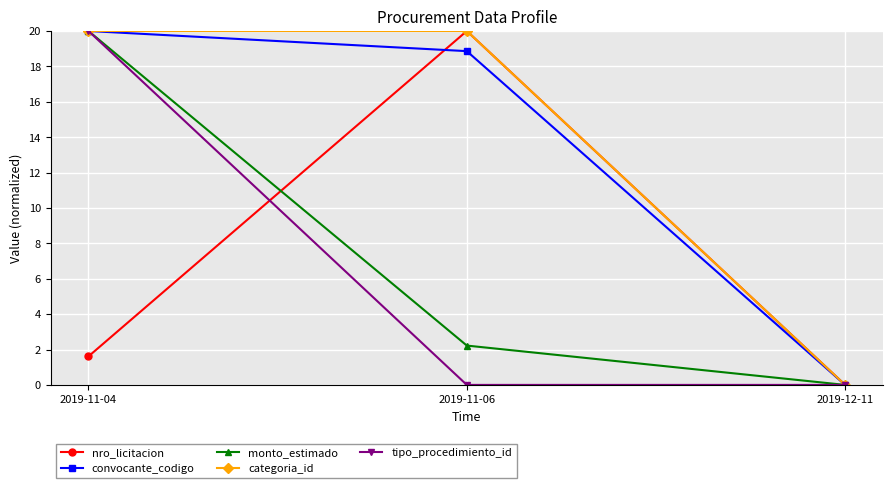

Reading left to right, what are all the values shown in this chart?

nro_licitacion: 1.6	20.0	0.0
convocante_codigo: 20.0	18.9	0.0
monto_estimado: 20.0	2.2	0.0
categoria_id: 20.0	20.0	0.0
tipo_procedimiento_id: 20.0	0.0	0.0